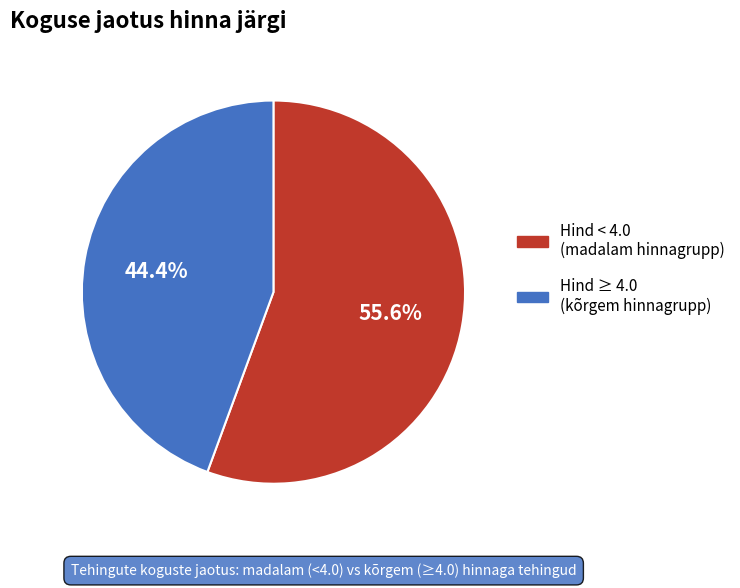

Is there any slice that represents more than half of the pie?

Yes